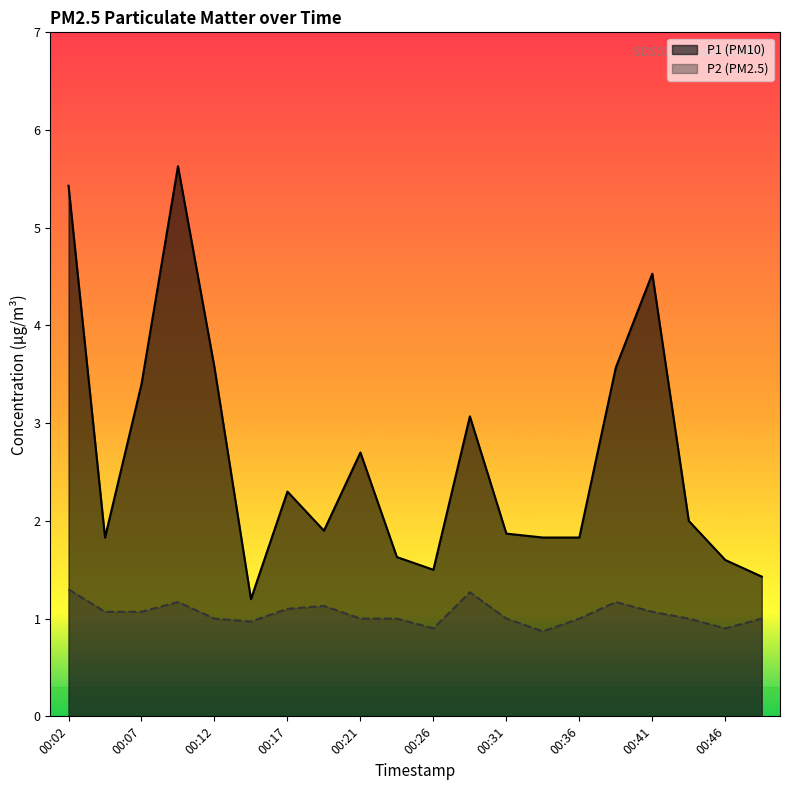

At which category does P2 reach its first local peak?

00:09